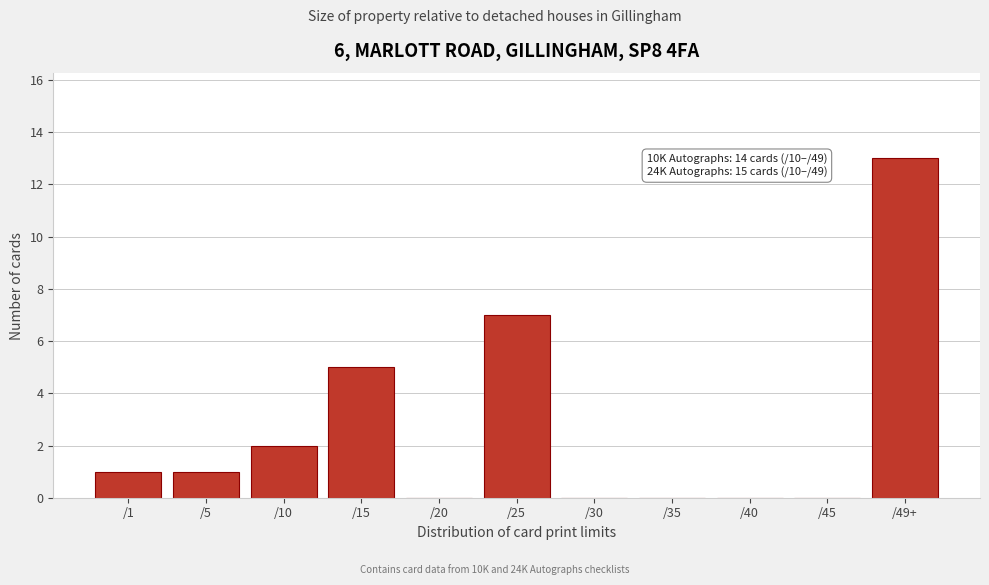

Reading left to right, list all the values displayed in this chart.

/1=1	/5=1	/10=2	/15=5	/20=0	/25=7	/30=0	/35=0	/40=0	/45=0	/49+=13